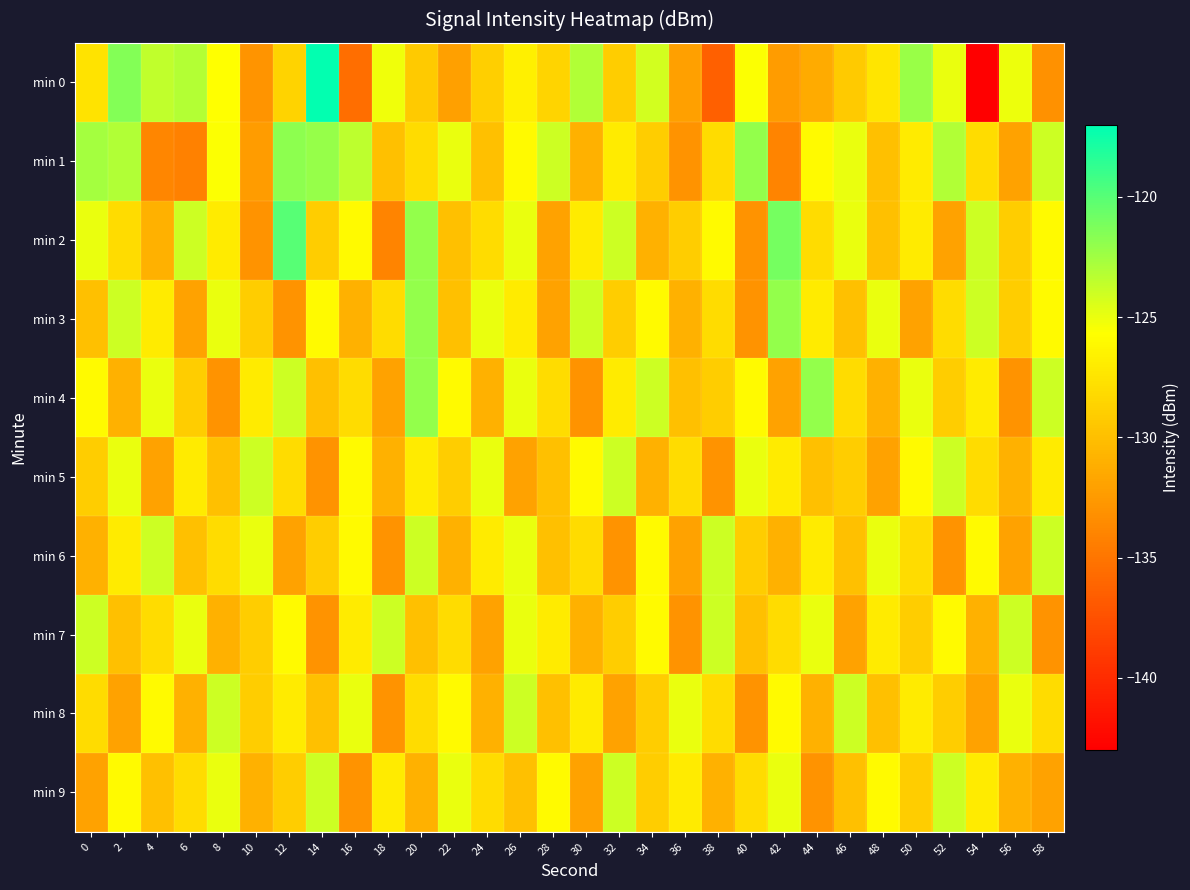

Count the number of data series in this chart.

10